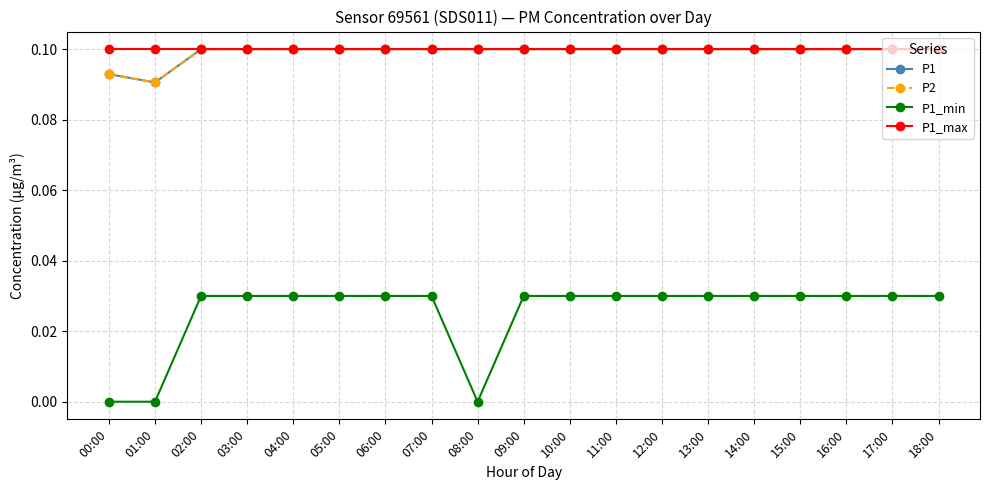

True or false: P1_min has more than 2 points higher than both neighbors.

False